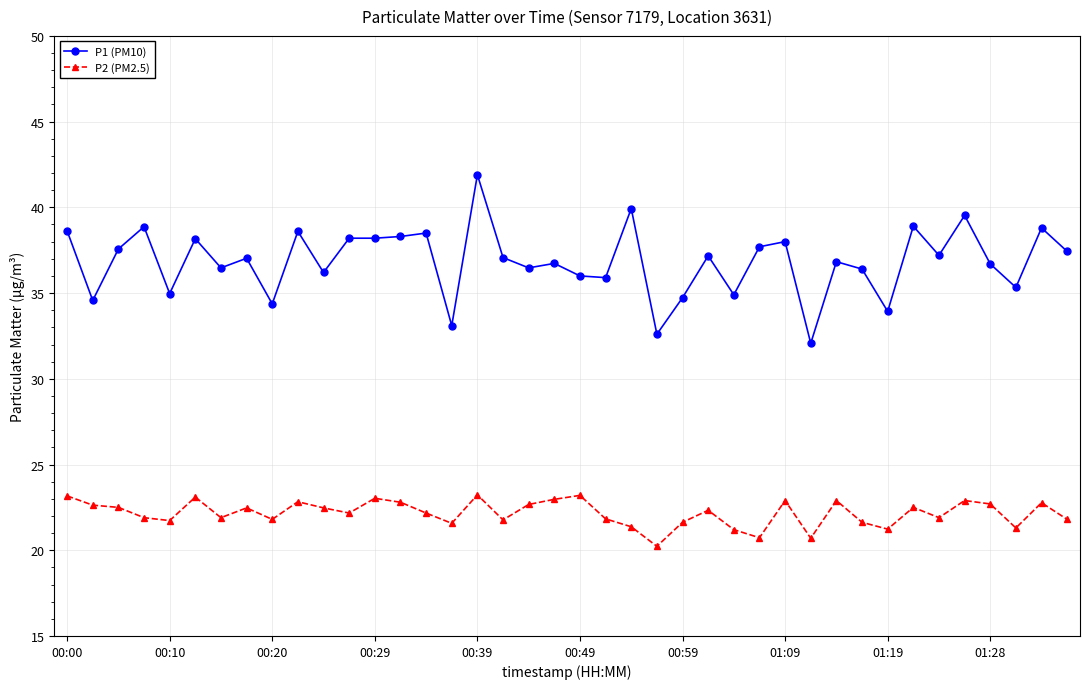

At how many categories does at least one series exceed 25?

40